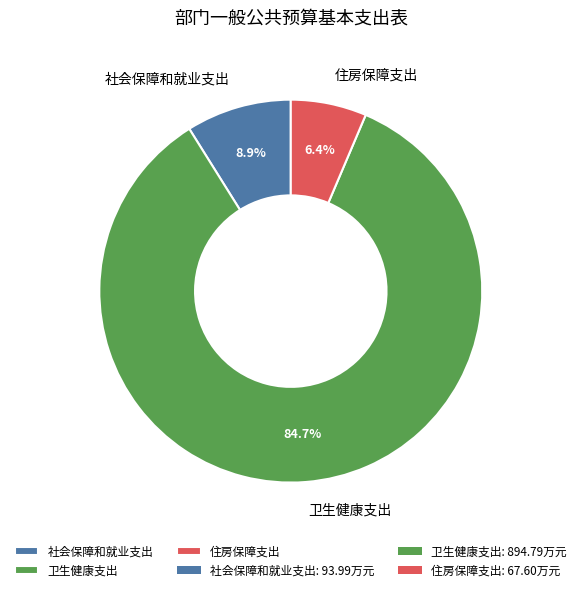

To the nearest percent, what is the average slice percentage?

33%